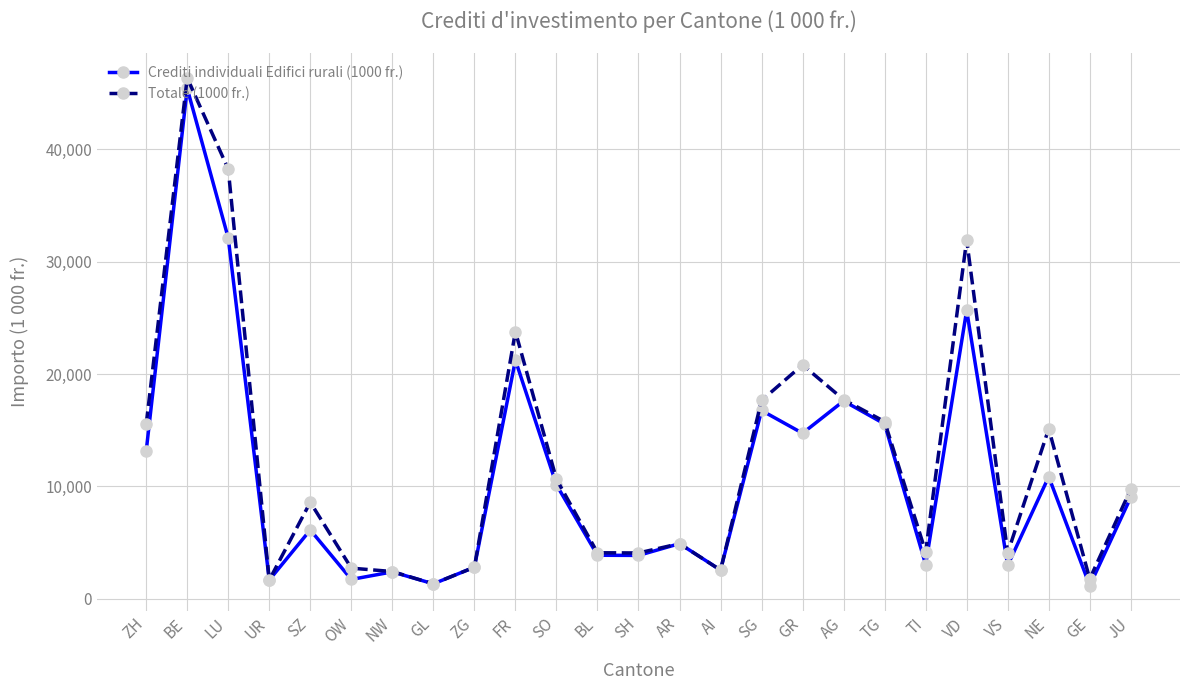

At which category does Crediti individuali Edifici rurali (1000 fr.) reach its first local peak?

BE